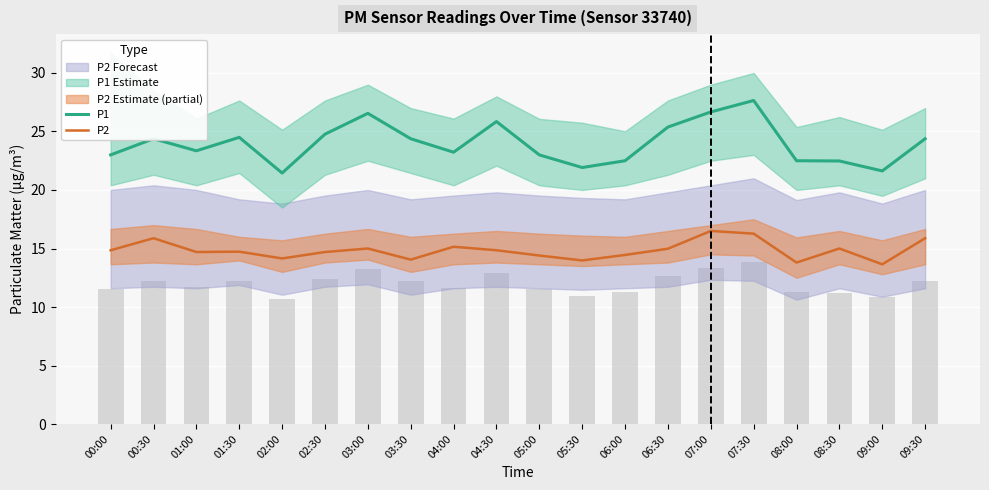

What is the minimum value shown in the chart?

13.7